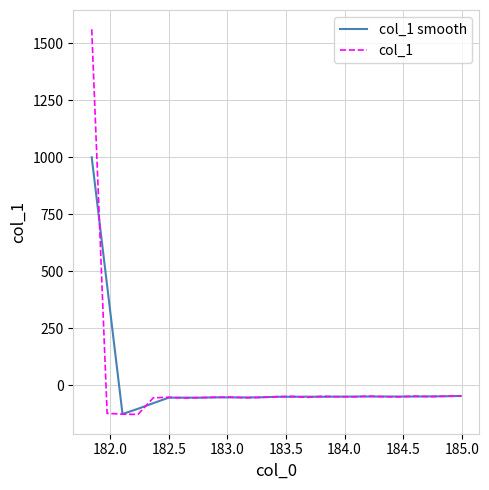

What is the highest value of the col_1 smooth series?

999.3